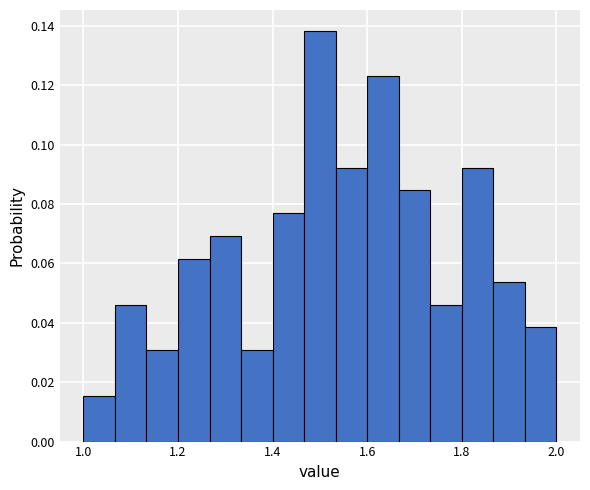

Around what value on the x-axis is the tallest bar? Give the approximate position of its centre, as read against the axis.

1.50